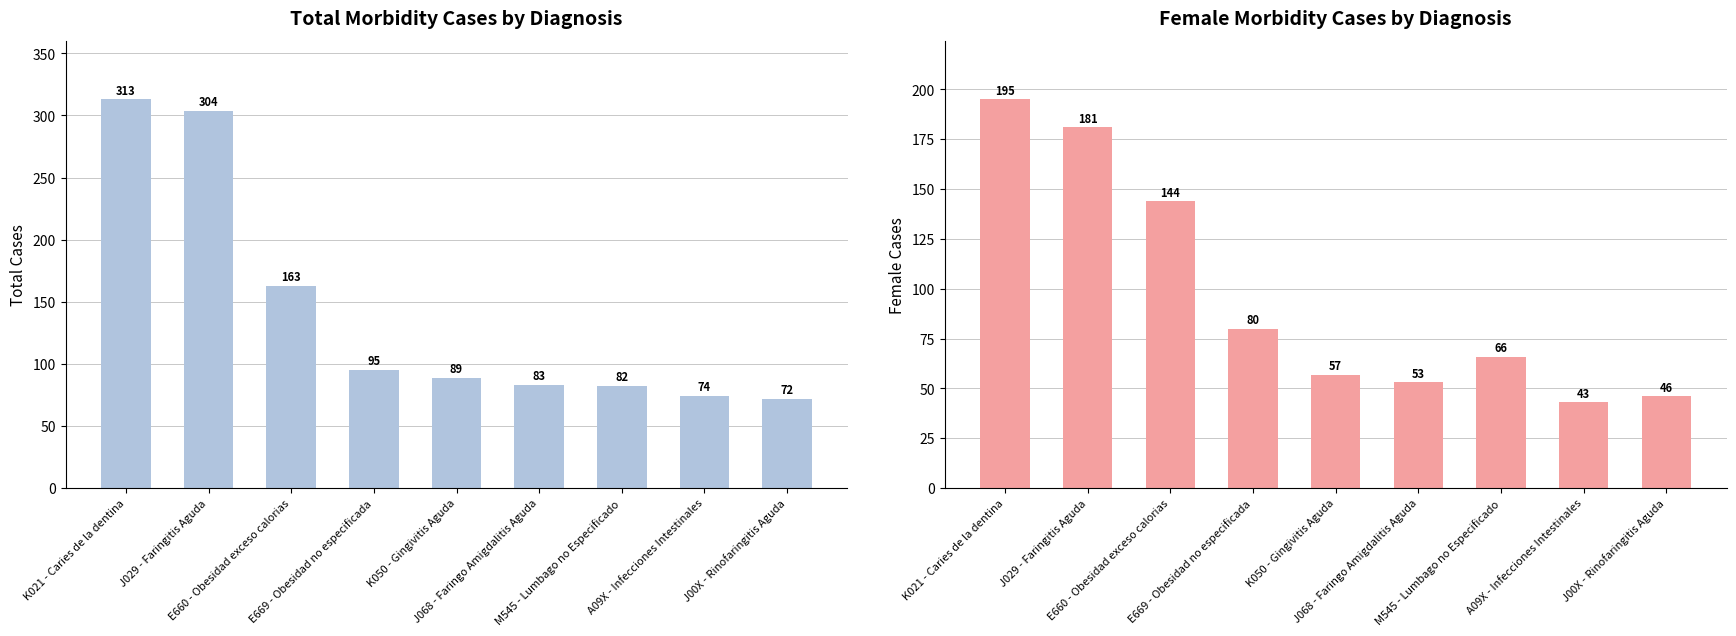

Are the bars horizontal?

No